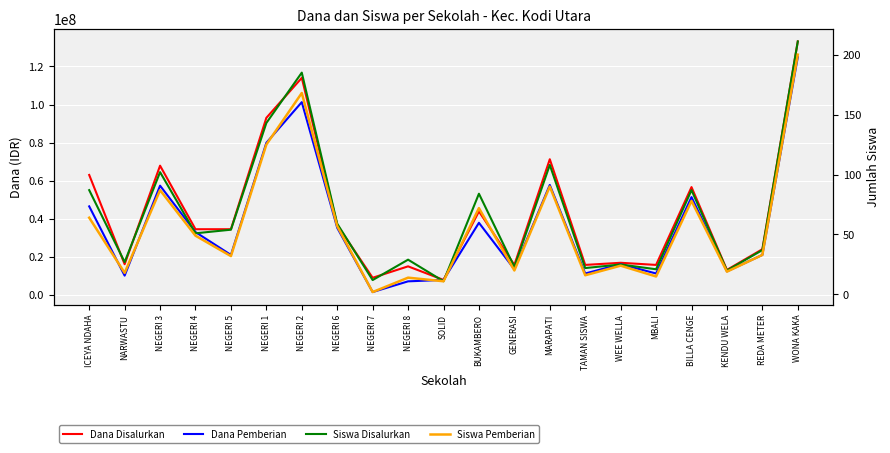

Which has a higher value, NEGERI 2 or NEGERI 7?

NEGERI 2